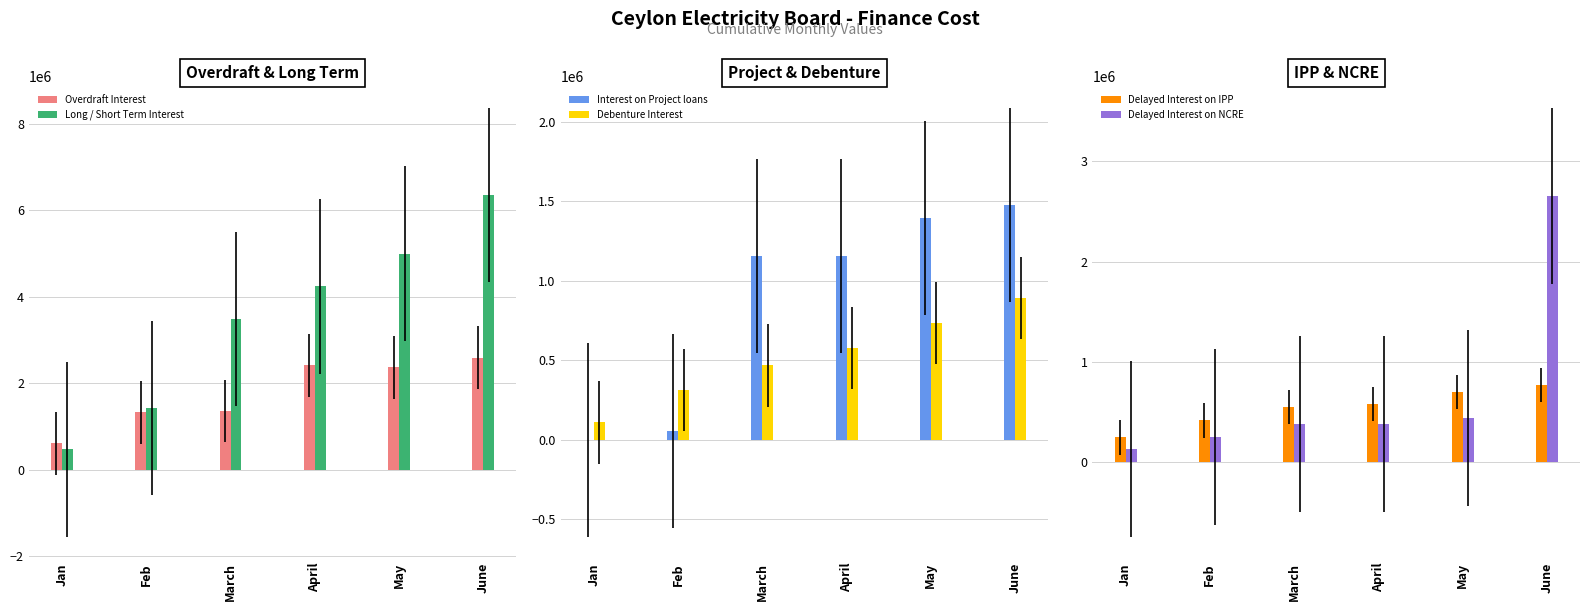

At which label does Delayed Interest on NCRE first exceed 383418?

March